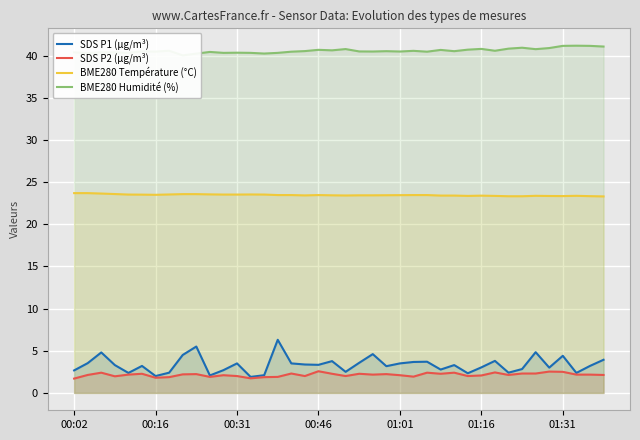

The SDS P2 (µg/m³) series shows 2.1 at 01:01. True or false?

True